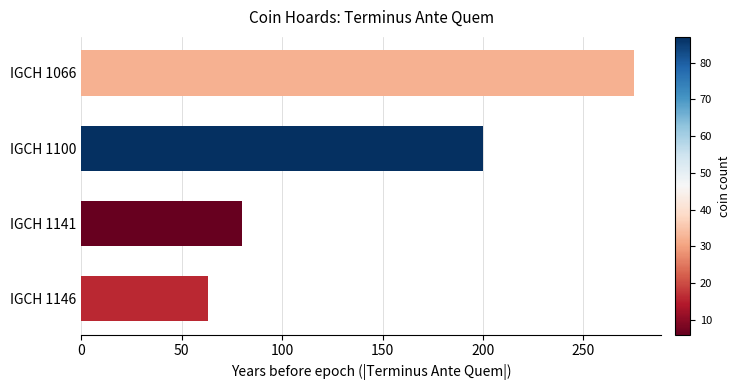

Between IGCH 1100 and IGCH 1146, which is larger?

IGCH 1100